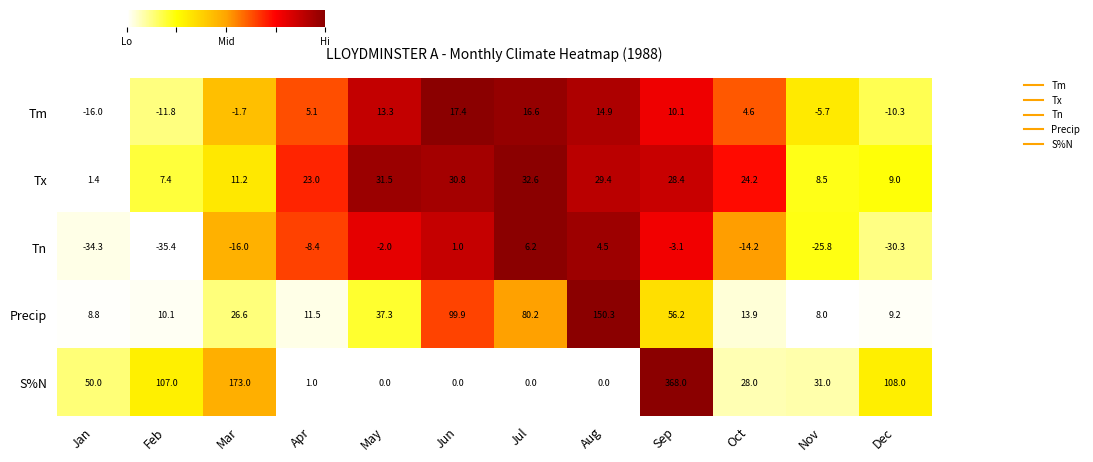

The value of Tx at Feb is 1.9. True or false?

False